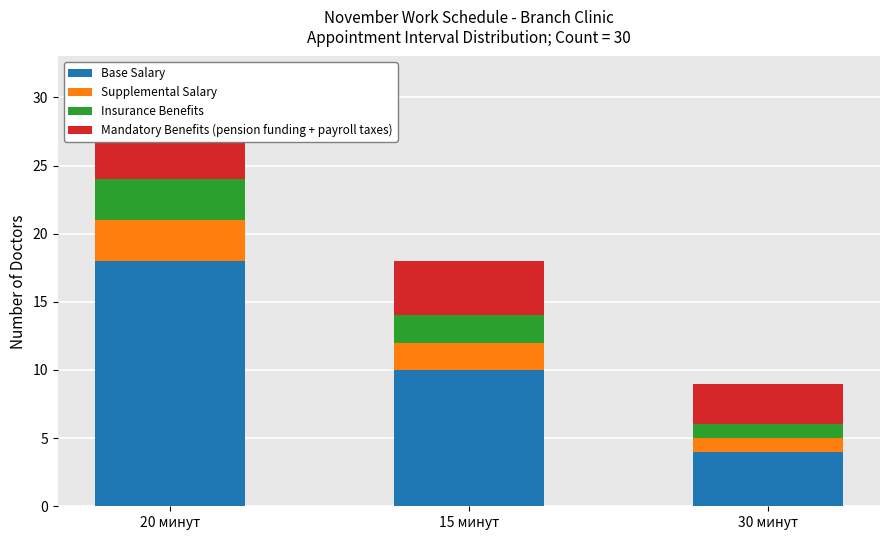

True or false: Mandatory Benefits (pension funding + payroll taxes) has a value of 5 at 20 минут.

True